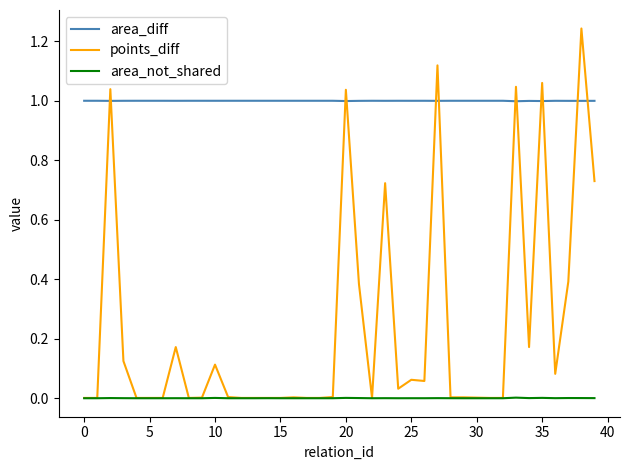

Which series ends up on top after the final intersection of area_diff and points_diff?

area_diff